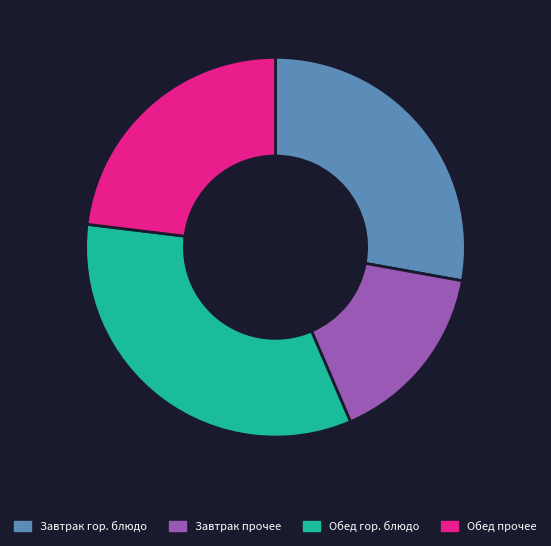

Do Завтрак прочее and Завтрак гор. блюдо together represent more than half of the pie?

No